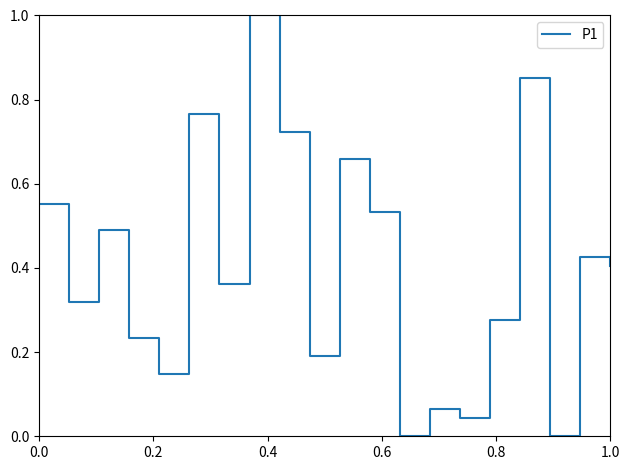

What is the sum of all values?

8.0